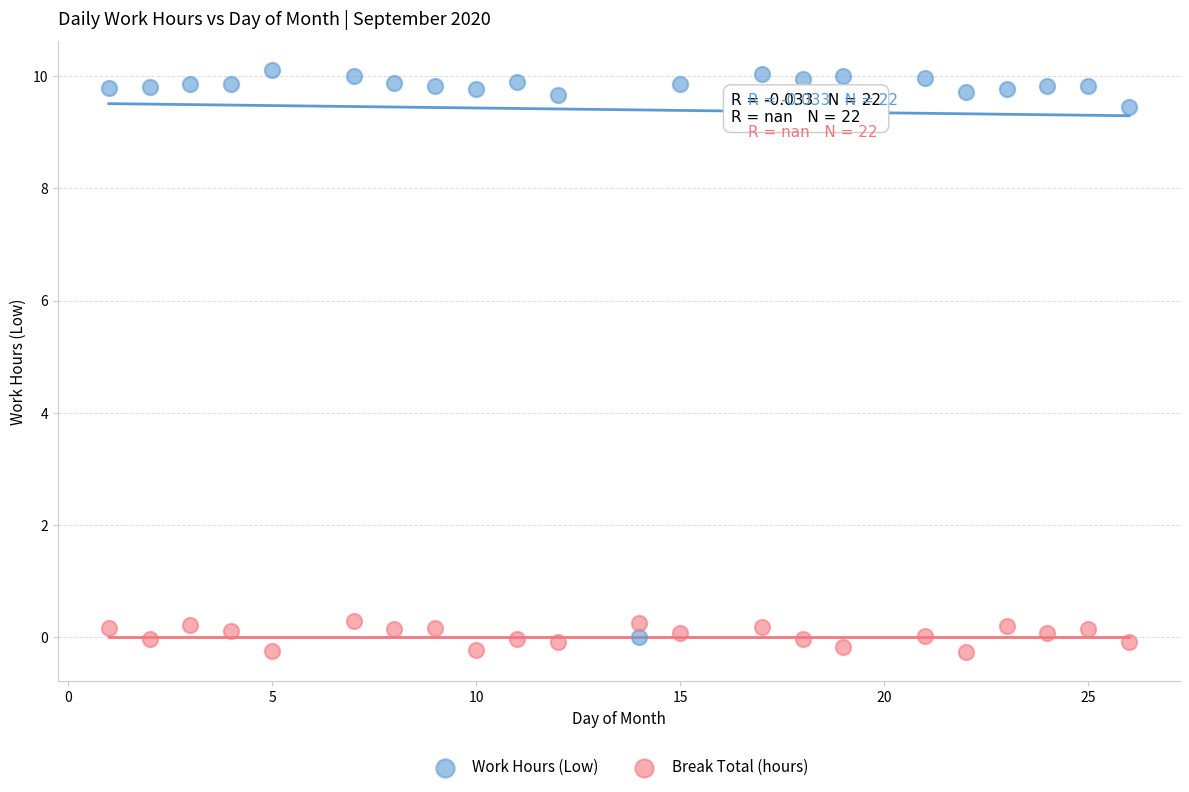

Which series contains the lowest Y value?

Break Total (hours)